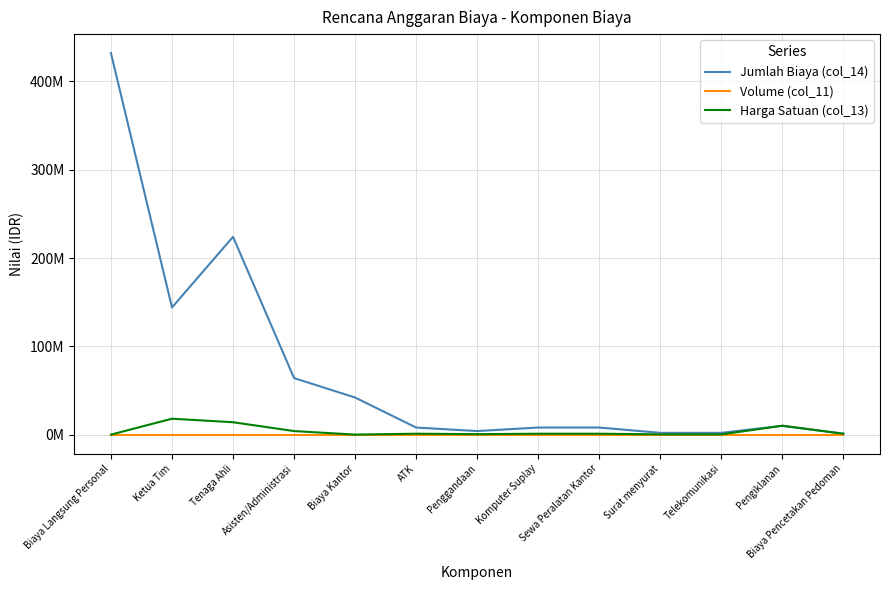

What value does the Jumlah Biaya (col_14) series have at Pengiklanan?

10000000